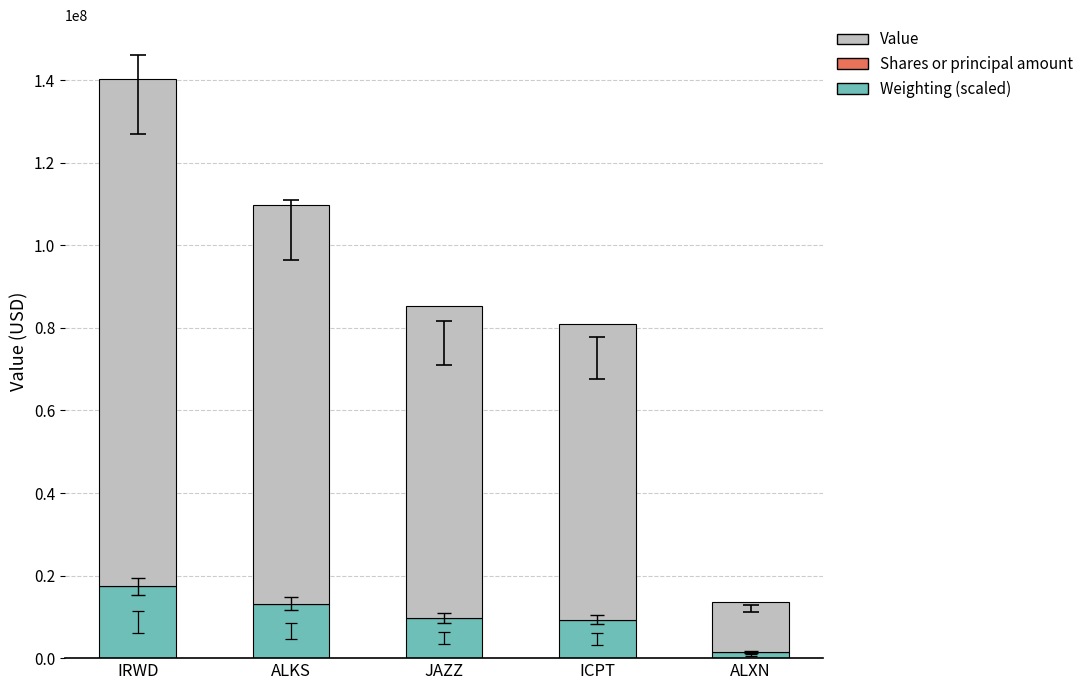

What is the difference between the Weighting (scaled) values at JAZZ and ALXN?

8188000